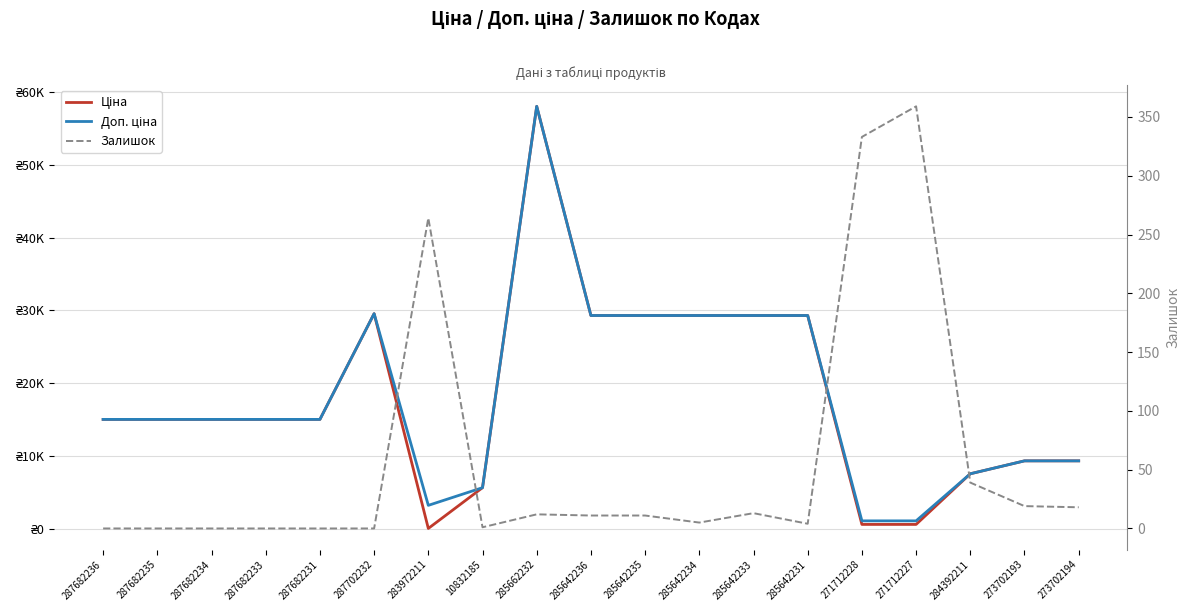

What is the sum of all Доп. ціна values?

346334.9